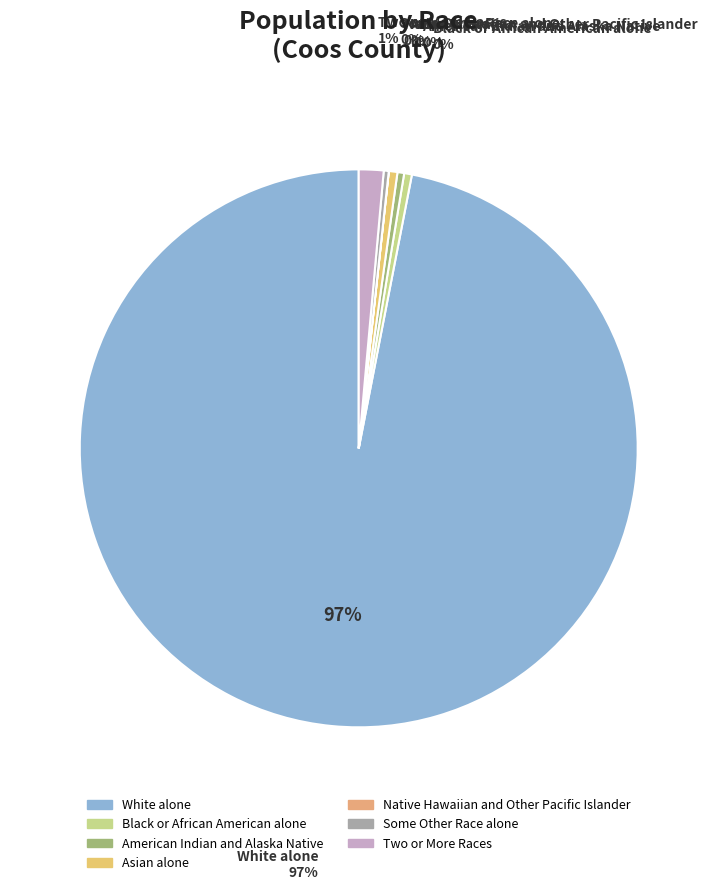

Between Native Hawaiian and Other Pacific Islander and Asian alone, which is larger?

Asian alone